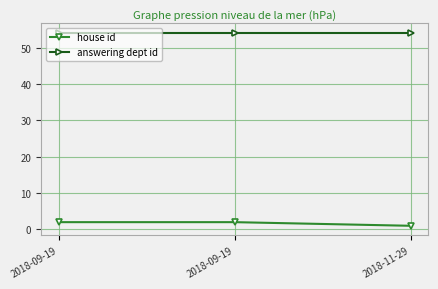

How many categories are shown in the chart?

3